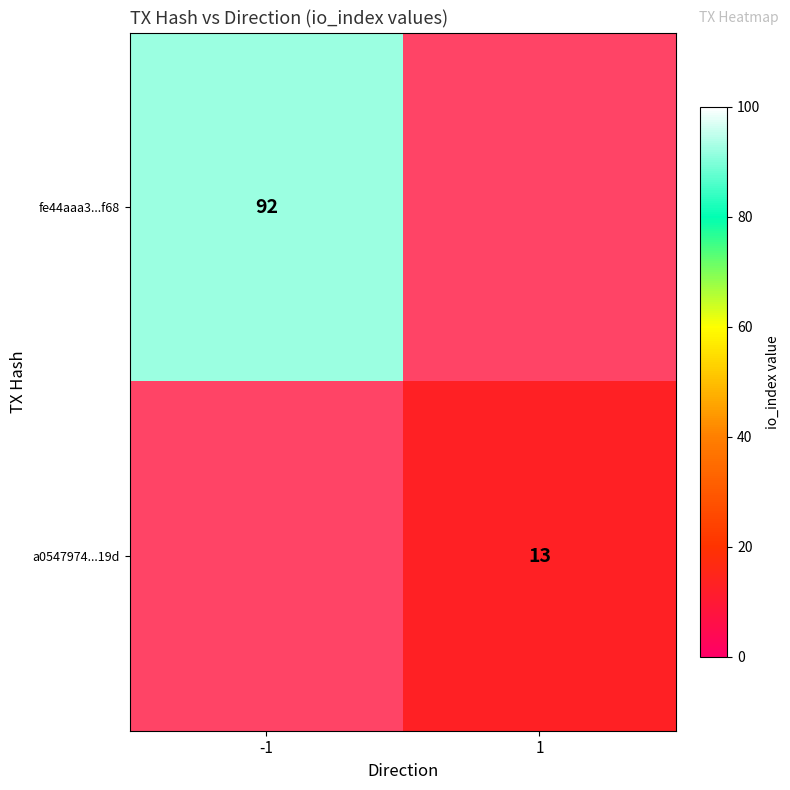

The fe44aaa3...f68 series shows 92 at -1. True or false?

True